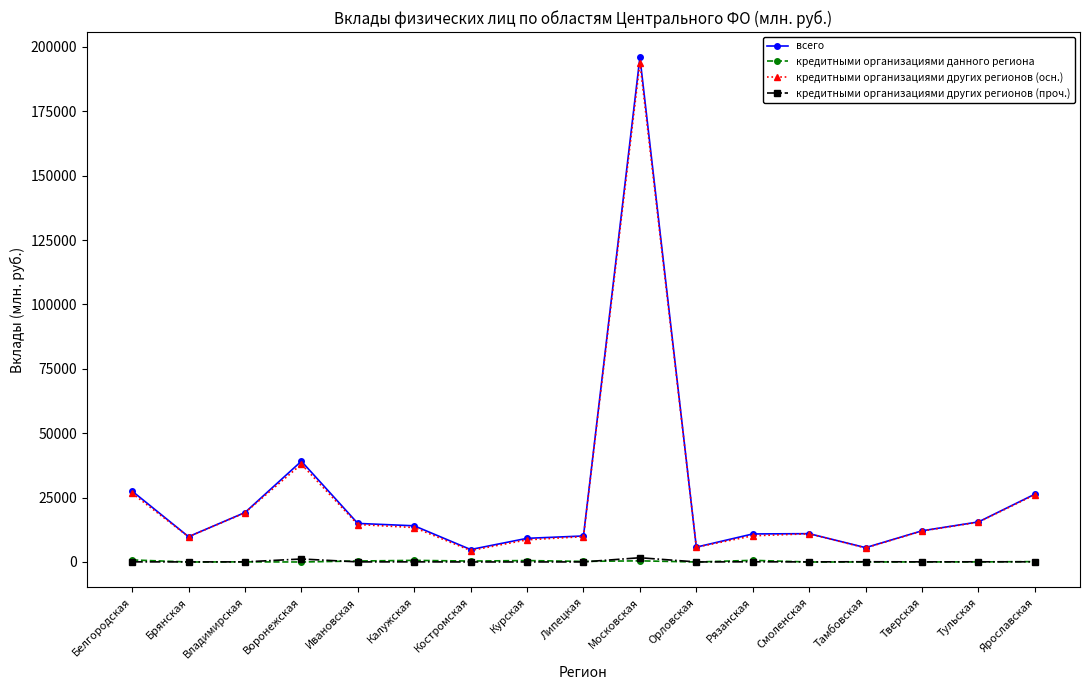

The value of кредитными организациями других регионов (осн.) at Владимирская is 19101. True or false?

True